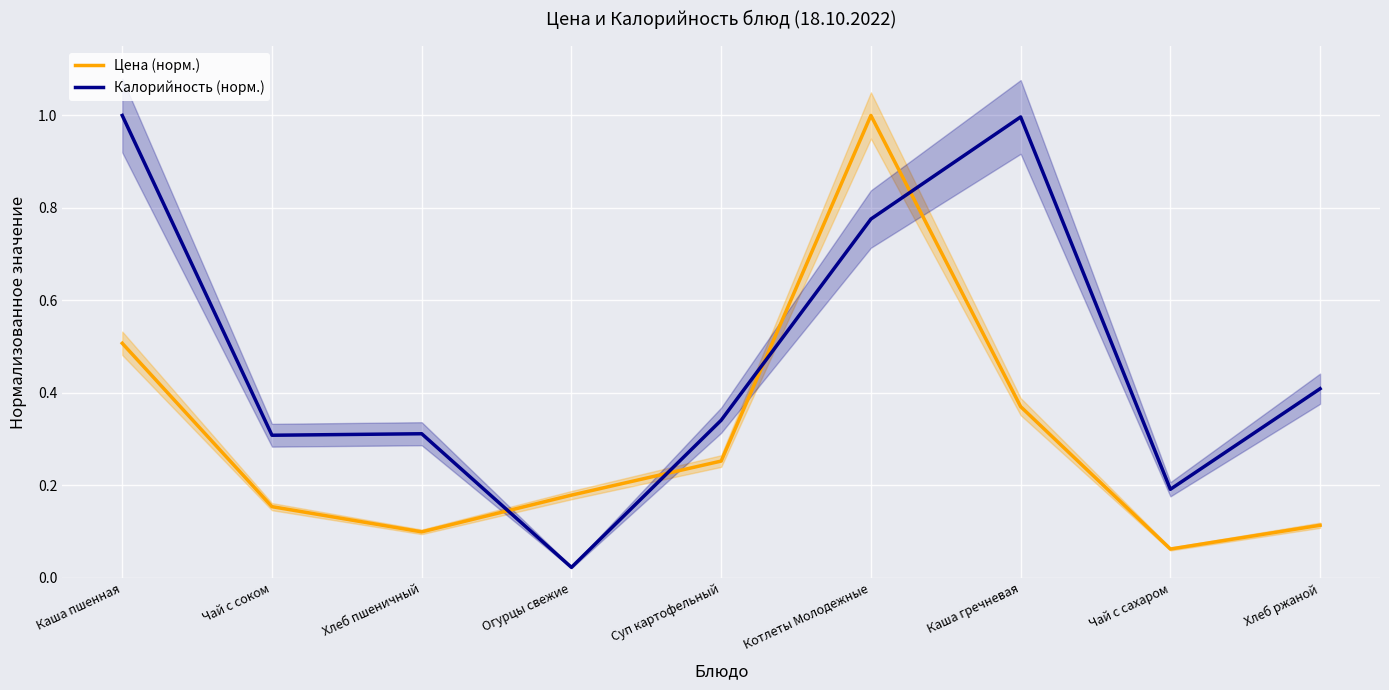

Which series has the largest total across all categories?

Калорийность (норм.)